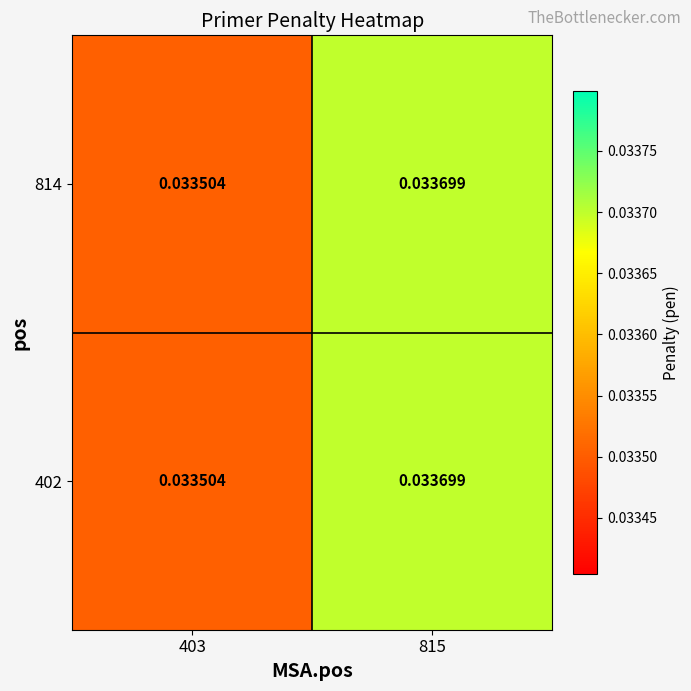

Reading left to right, extract all data points from this chart.

402: 403=0.0	815=0.0
814: 403=0.0	815=0.0